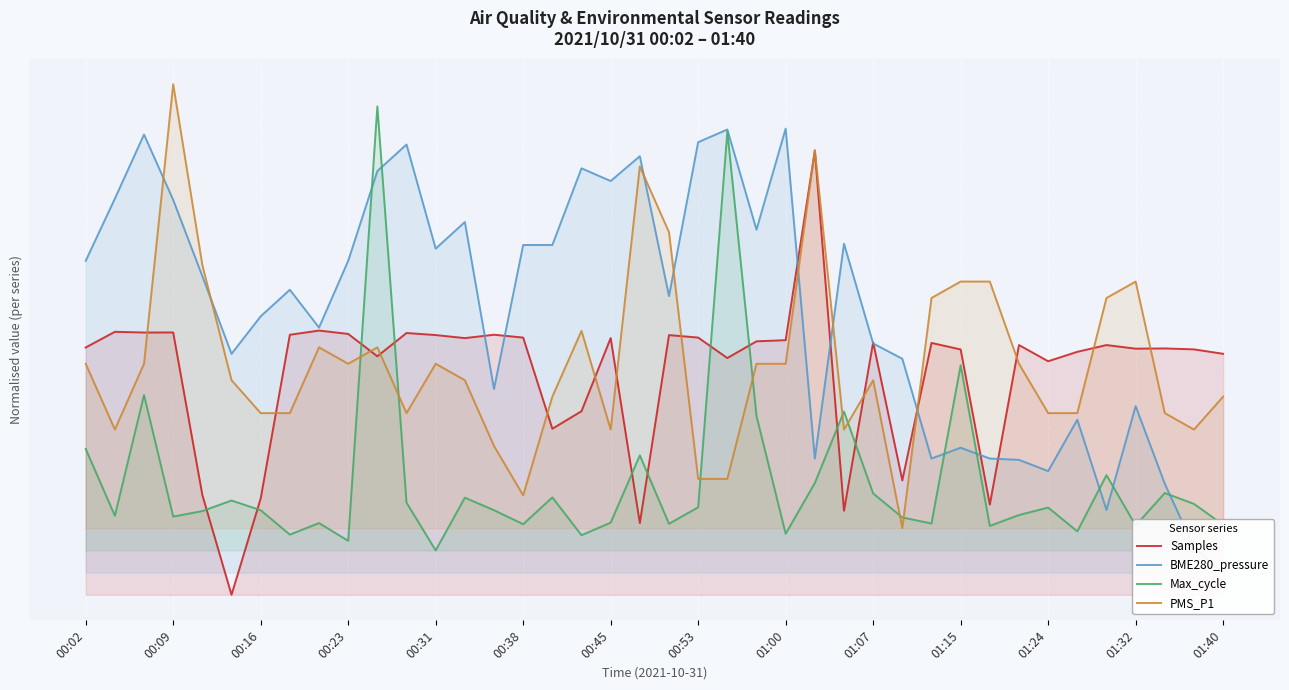

True or false: Max_cycle has more than 0 points higher than both neighbors.

True